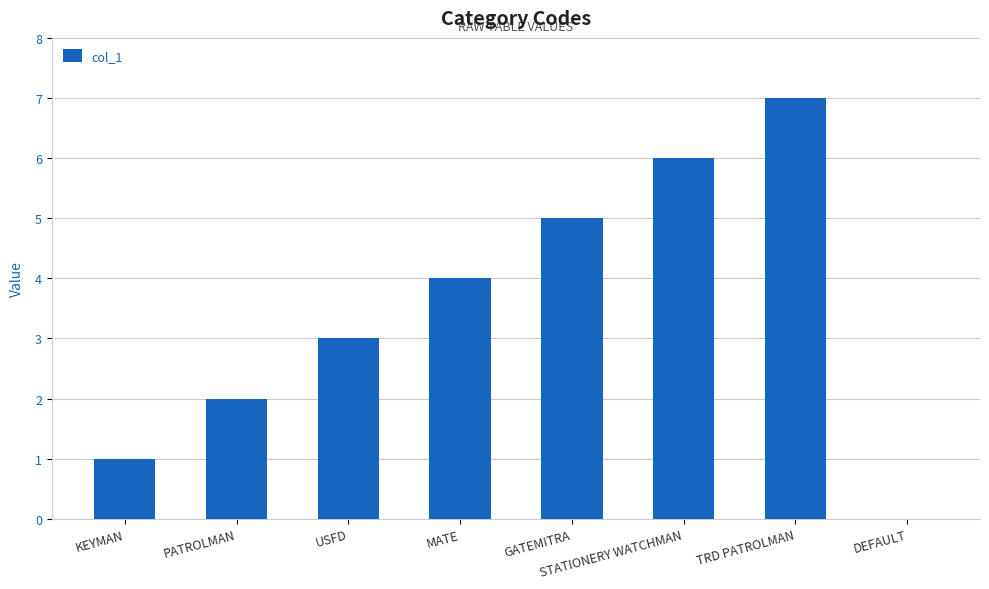

What is the sum of all values?

28